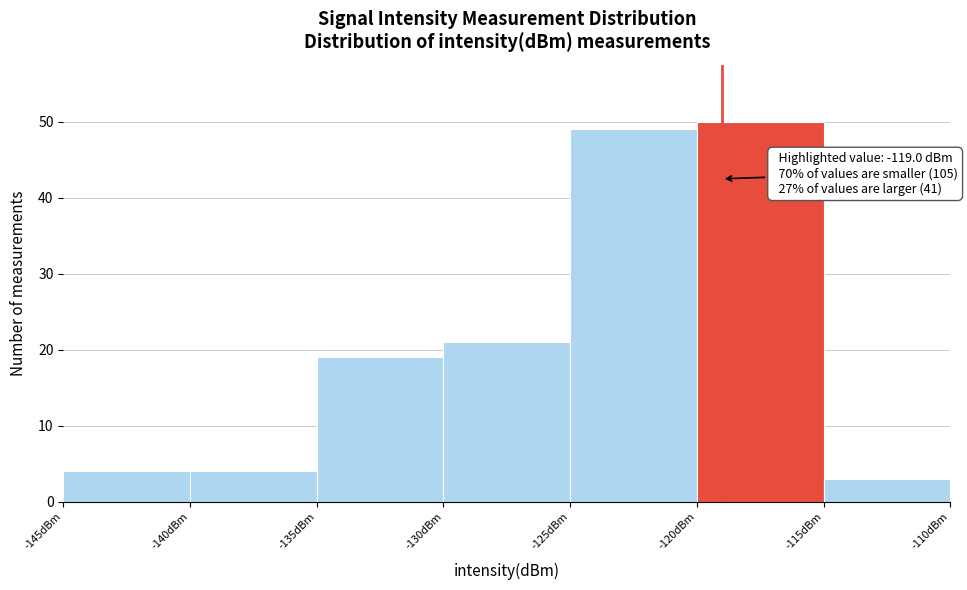

Which range on the x-axis has the tallest bar?

-120 to -115